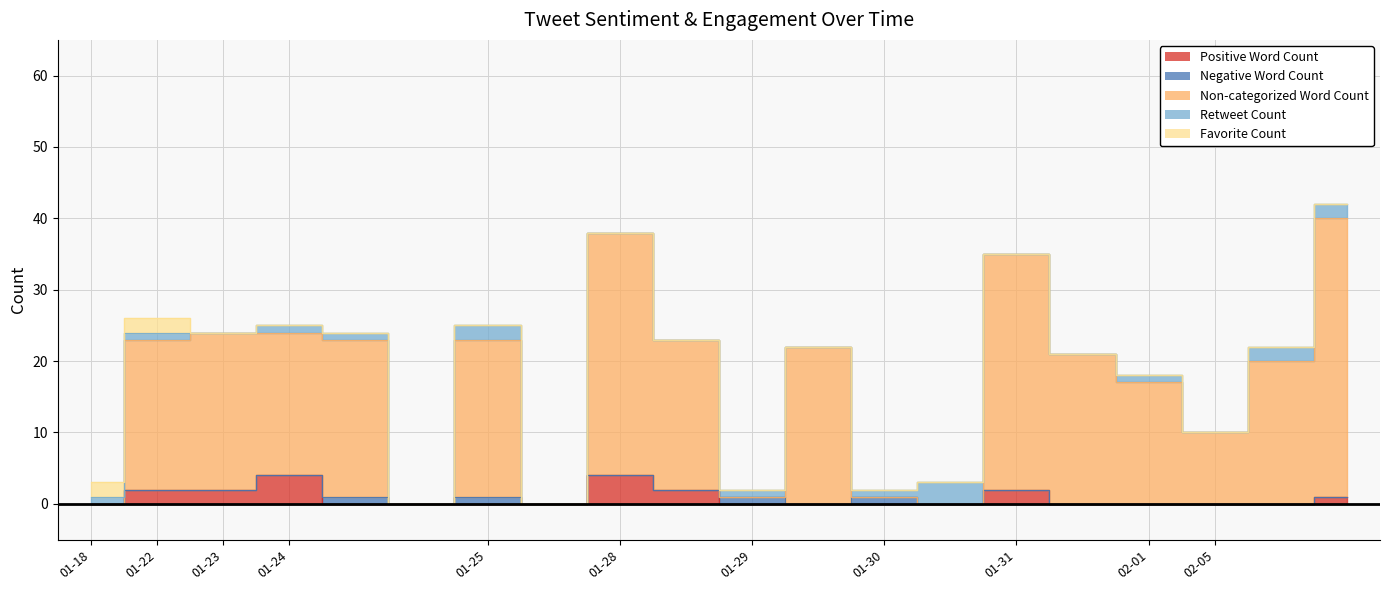

Which series has the largest total across all categories?

Non-categorized Word Count